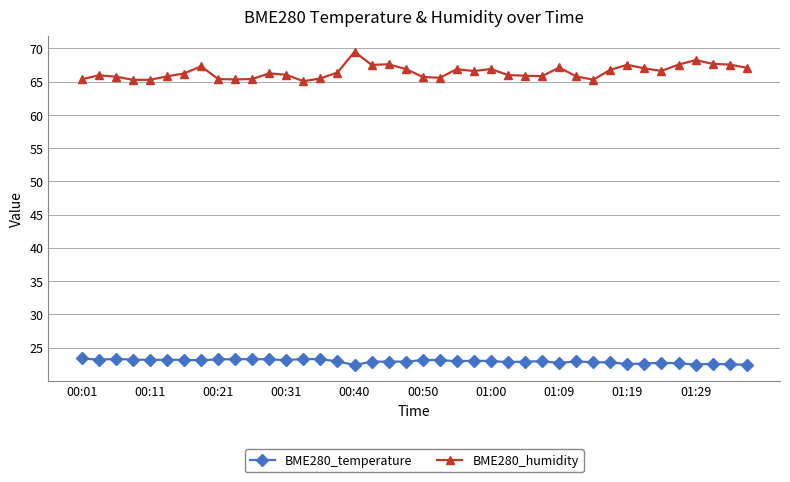

At how many categories does at least one series exceed 29?

40